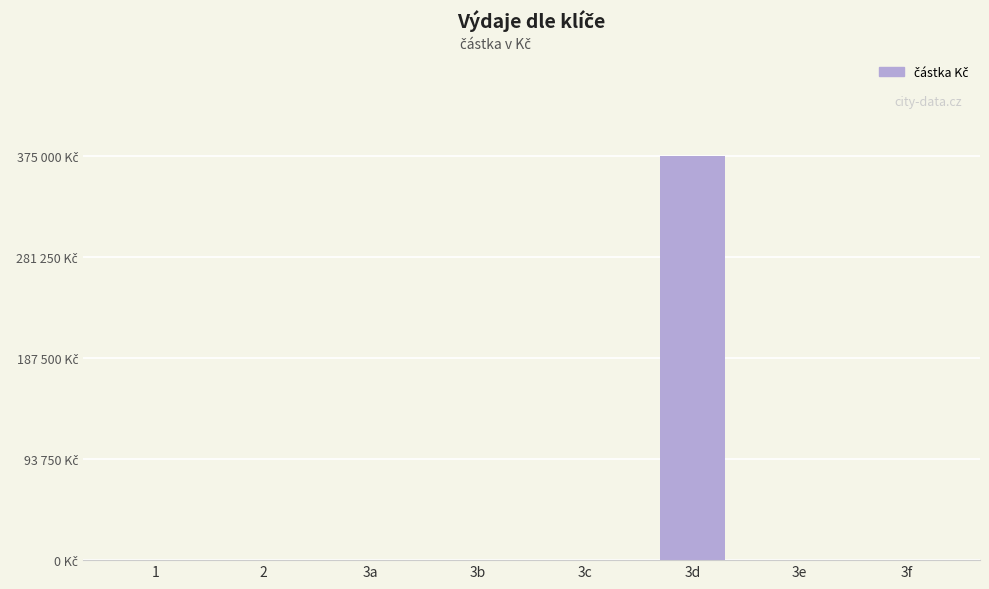

True or false: the data shows 195612 at 3b.

False